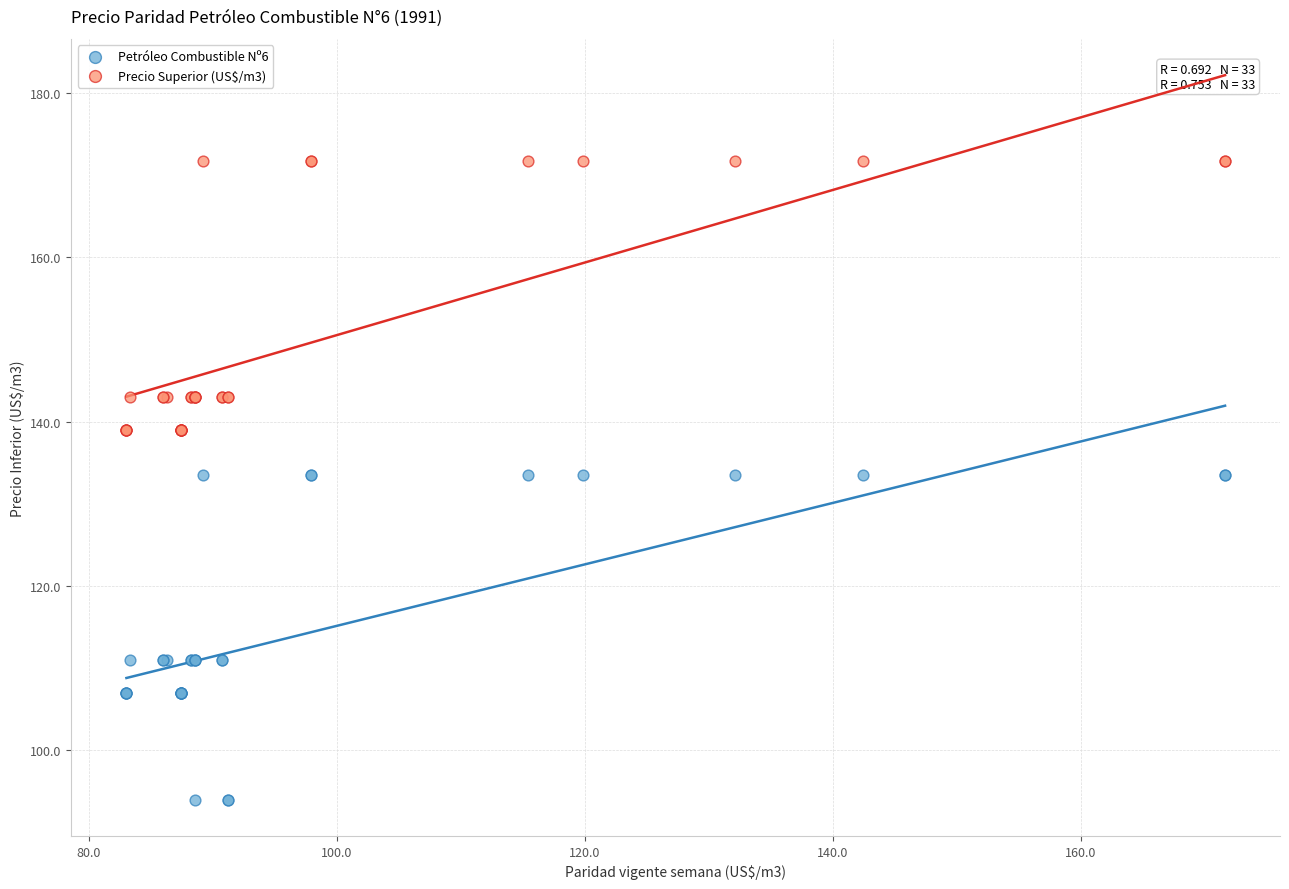

Which series has the widest spread of Y values?

Petróleo Combustible Nº6